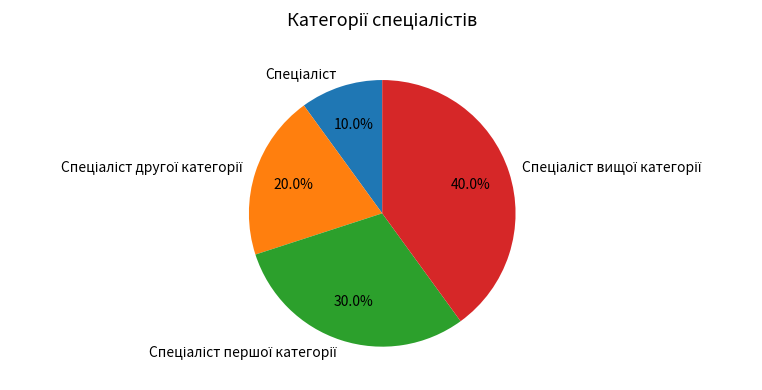

Is there a majority slice in this chart?

No